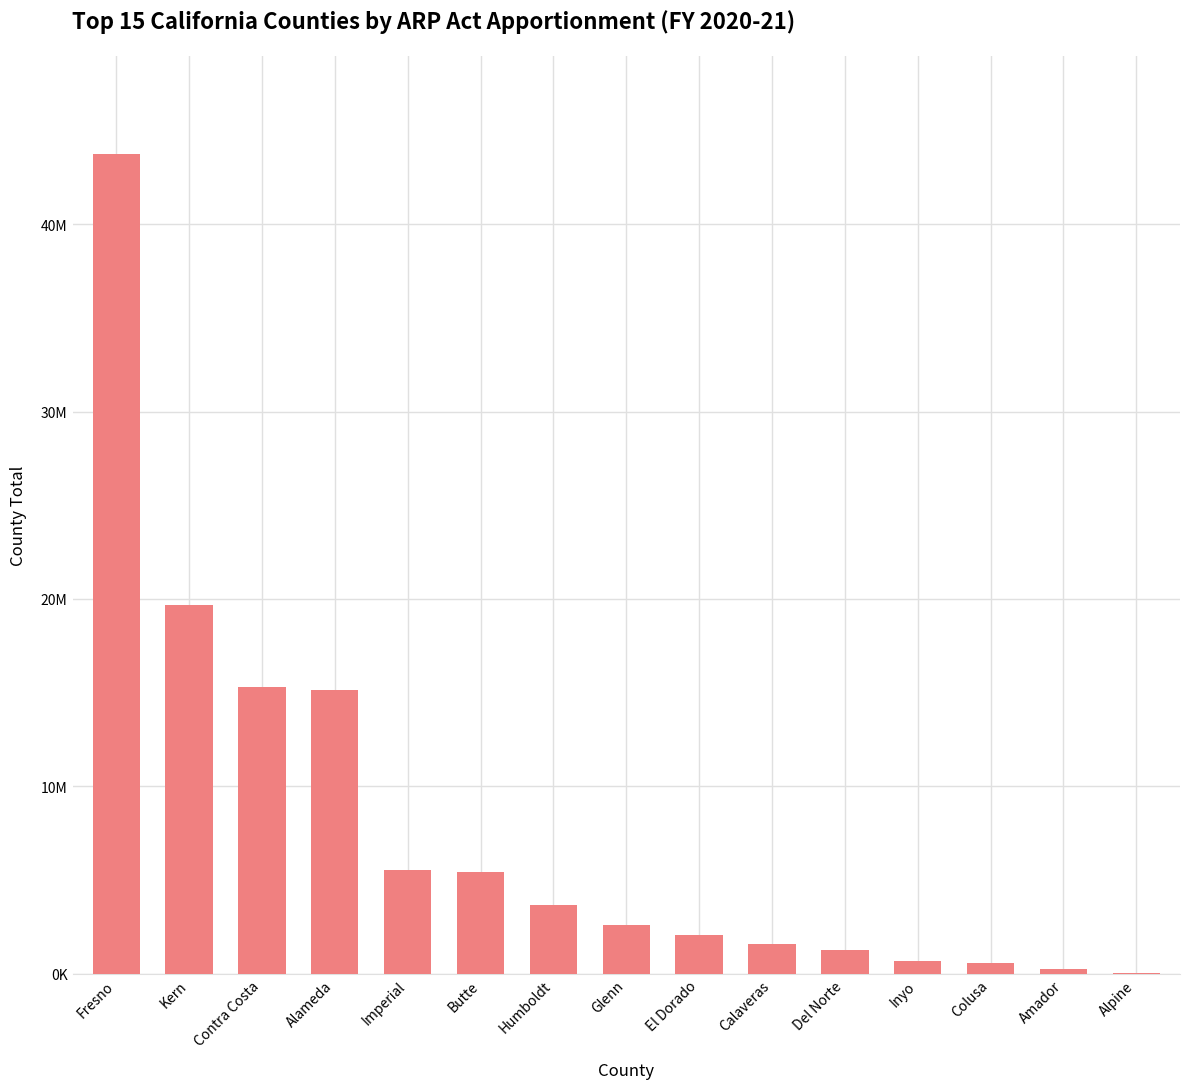

The chart shows a value of 2344165 at Calaveras. True or false?

False